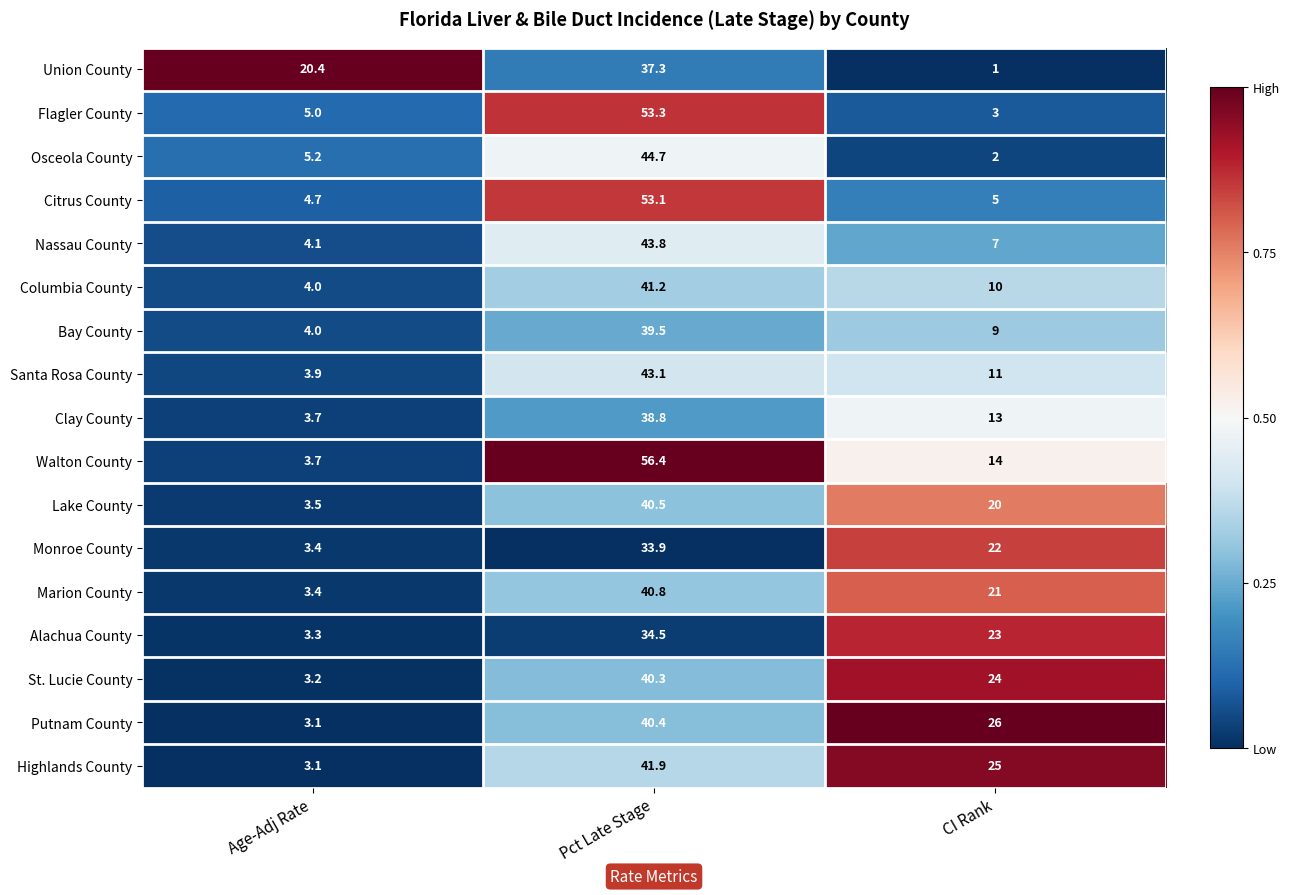

Which series changed the most between Age-Adj Rate and Pct Late Stage?

Walton County